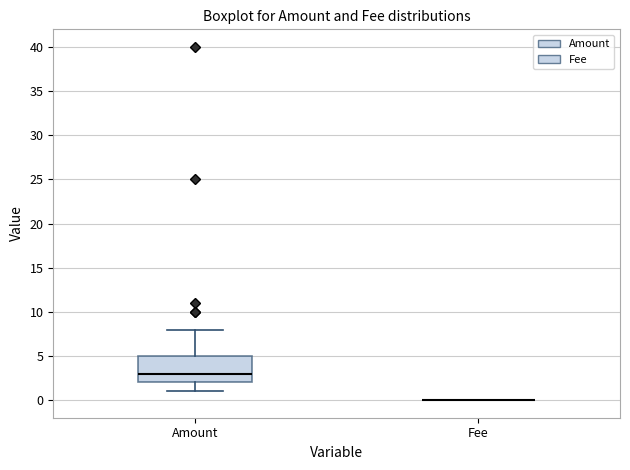

Reading left to right, read every box against the y-axis: the position of its median line, the range the box covers, and the ends of its whiskers. The values are not printed on the chart, so give them approximately, as read against the axis.

Amount: median 3, box 2 to 5, whiskers 1 to 8
Fee: box collapsed to a line at 0, whiskers 0 to 0